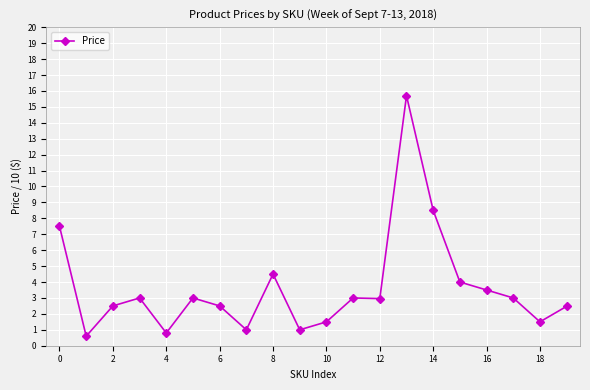

True or false: there are more than 2 points higher than both neighbors.

True